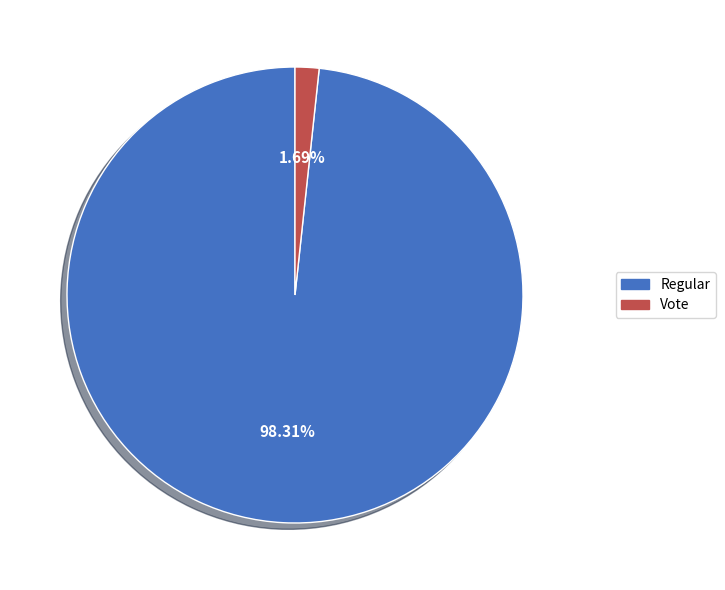

Does any single category account for the majority?

Yes